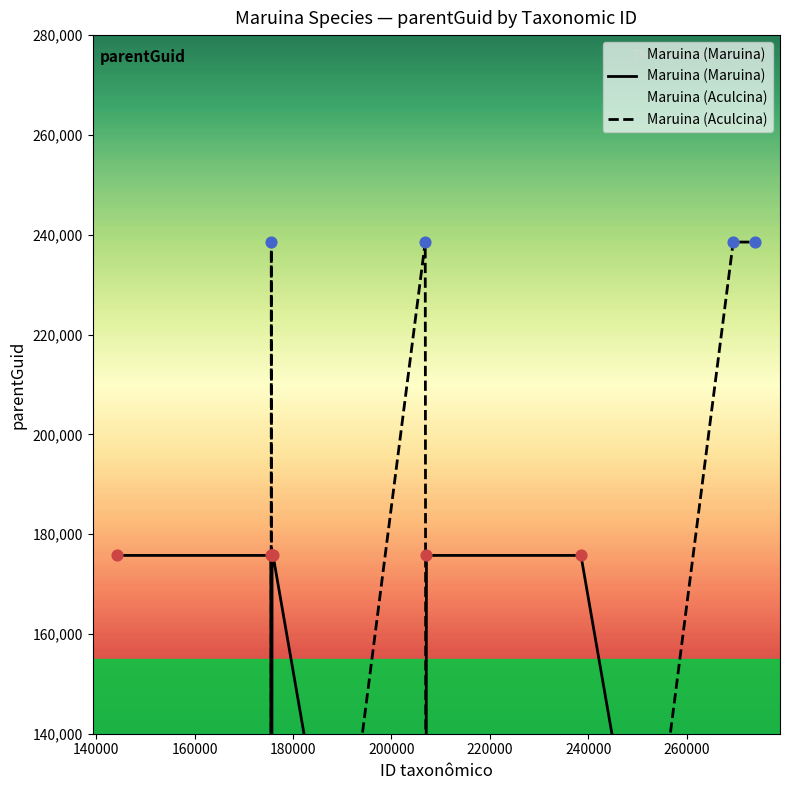

Which series has the largest Y range (max minus min)?

Maruina (Aculcina)